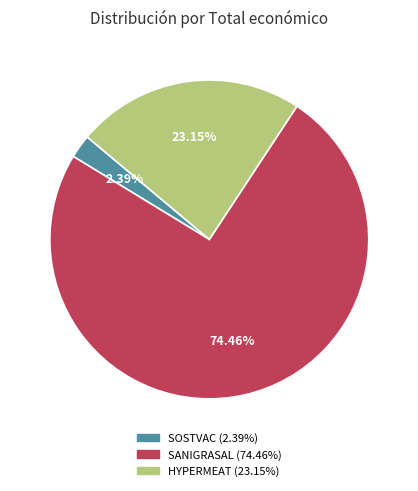

Which slice is the largest?

SANIGRASAL